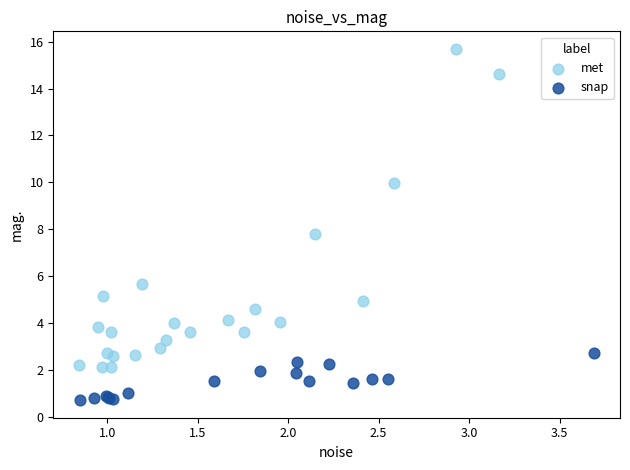

Which series reaches the maximum Y coordinate?

met